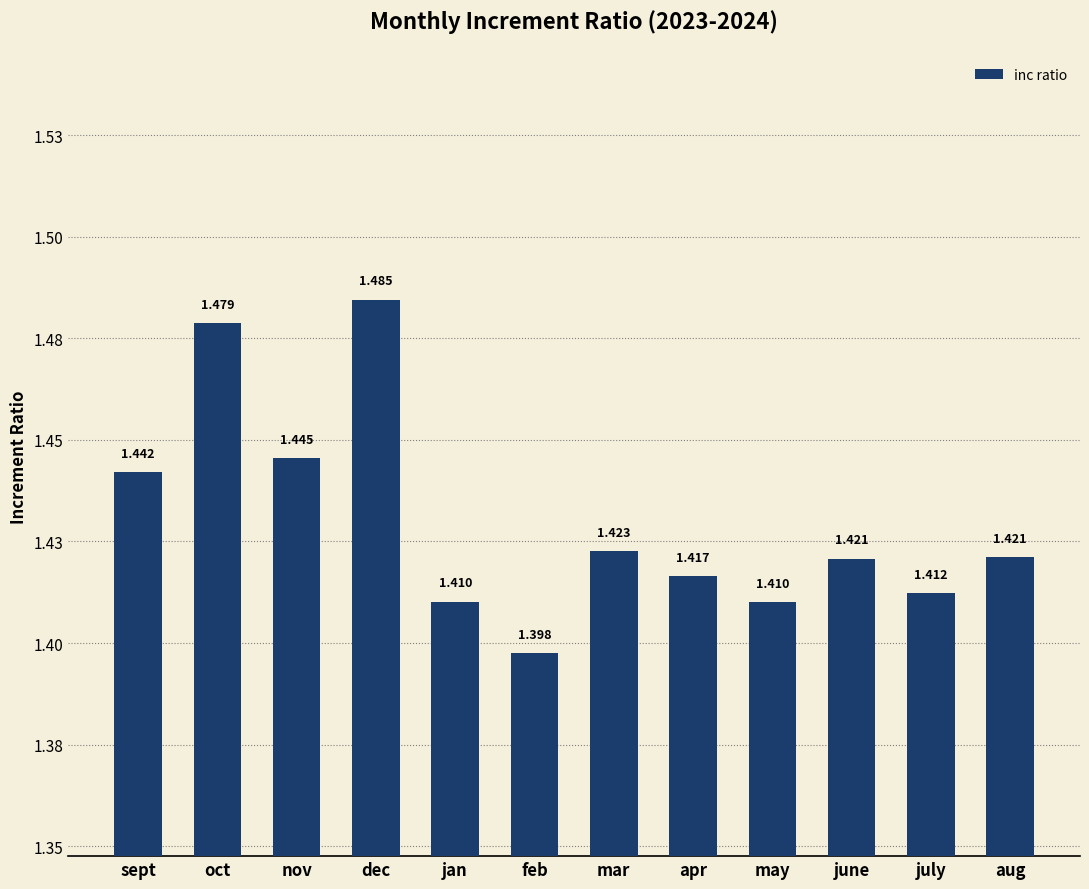

What is the ratio of the value at jan to the value at dec?

0.9